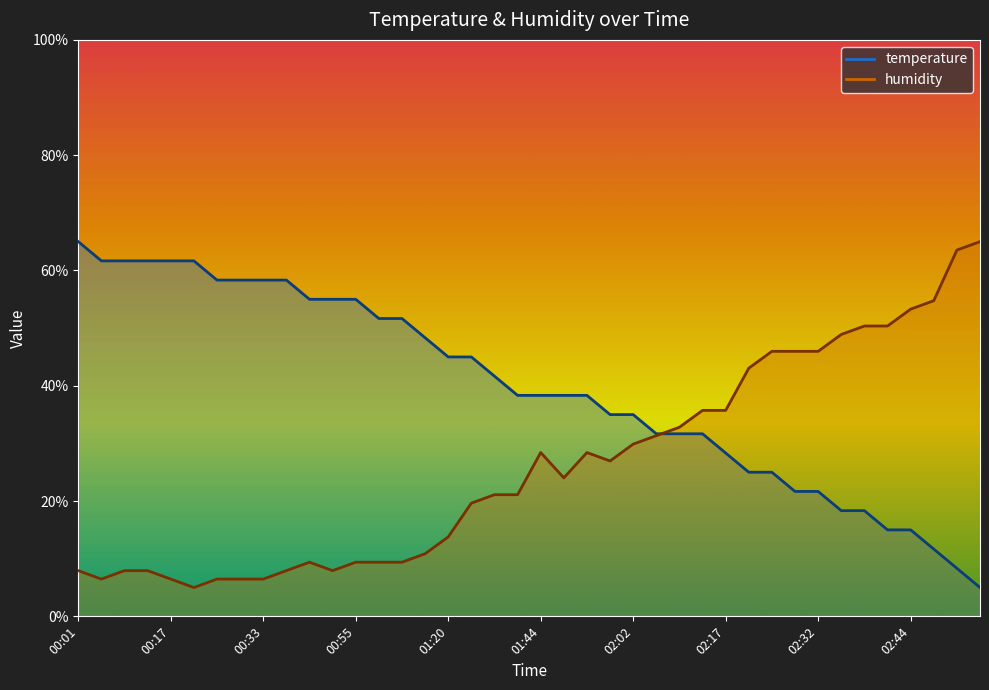

Rank the series at 00:31 from highest to lowest value.

temperature, humidity